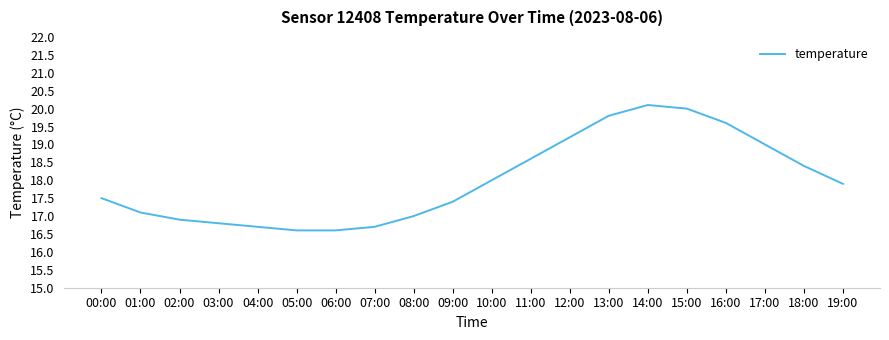

Does the chart have visible grid lines?

No